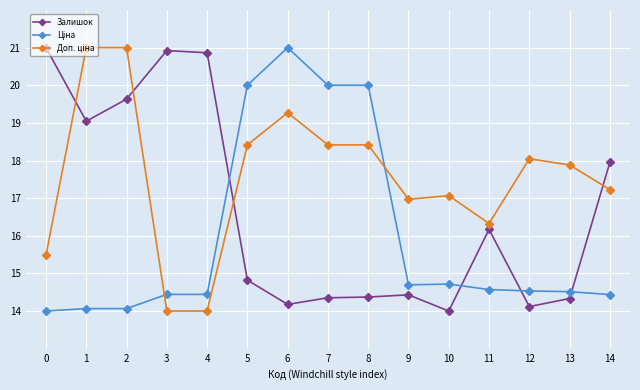

What is the minimum value shown in the chart?

14.0